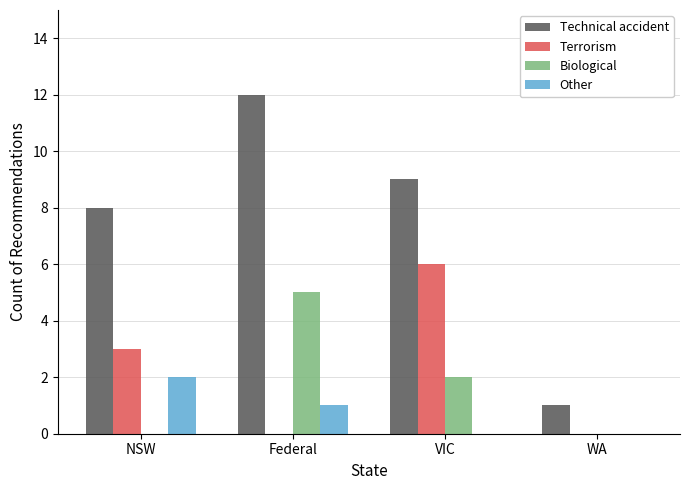

Which series changed the most between Federal and VIC?

Terrorism